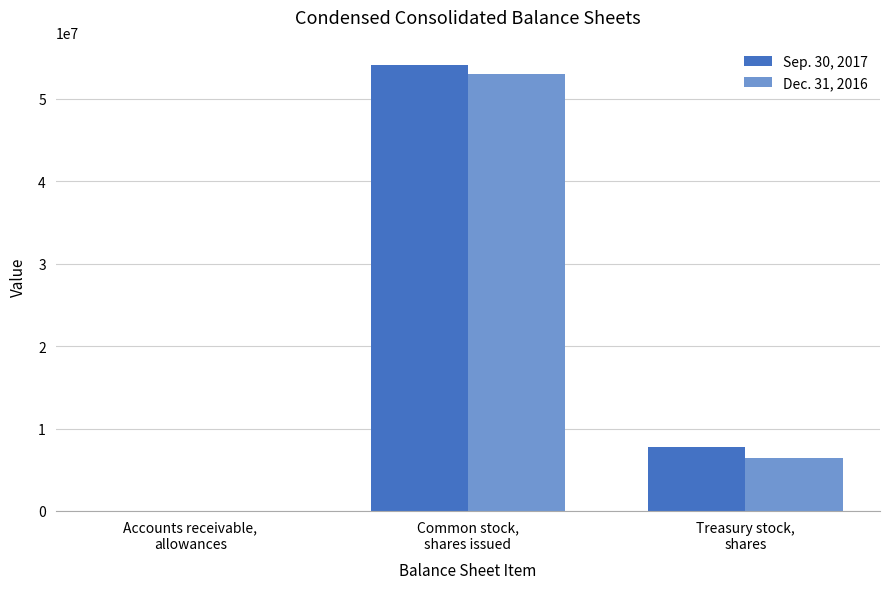

How many distinct data groups are displayed?

2